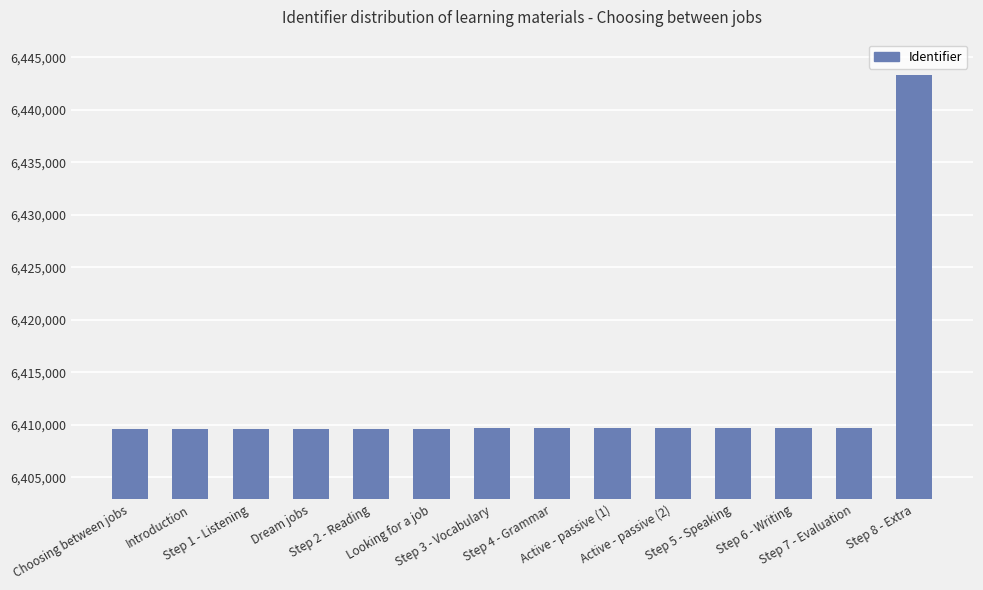

What is the smallest value displayed?

6409625